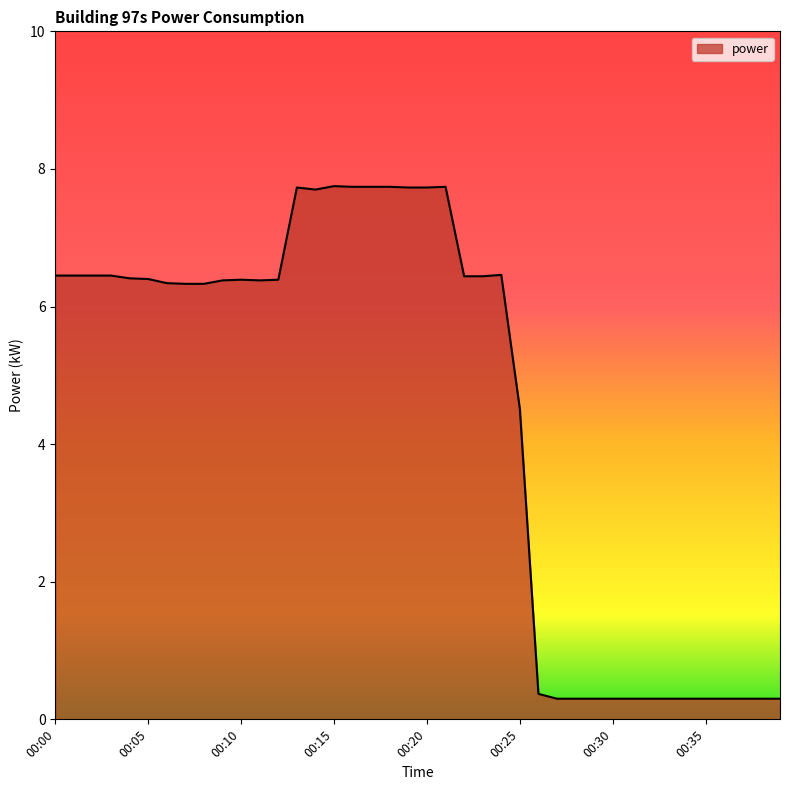

What is the smallest value displayed?

0.3